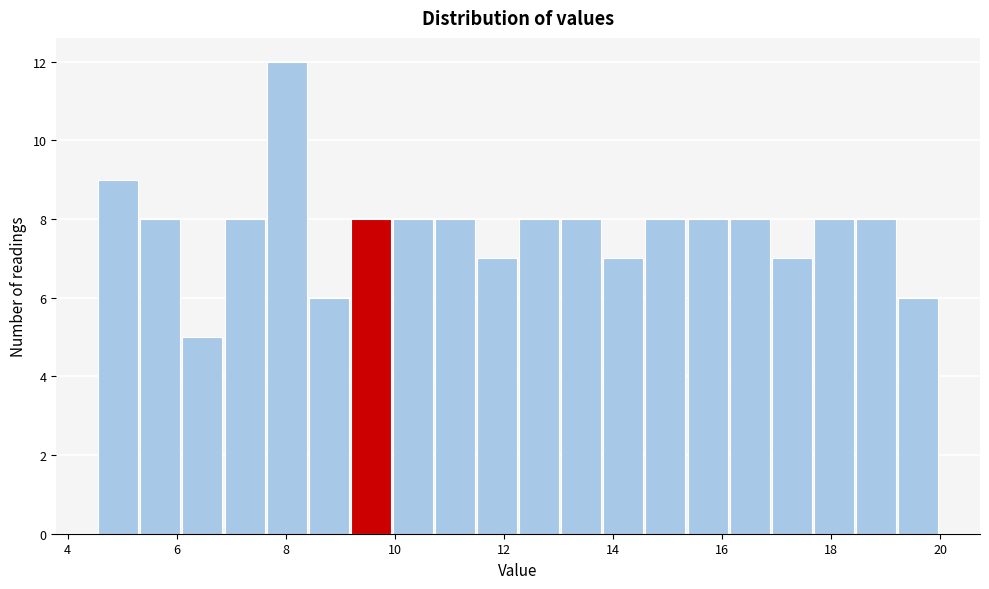

Around what value on the x-axis is the tallest bar? Give the approximate position of its centre, as read against the axis.

8.0